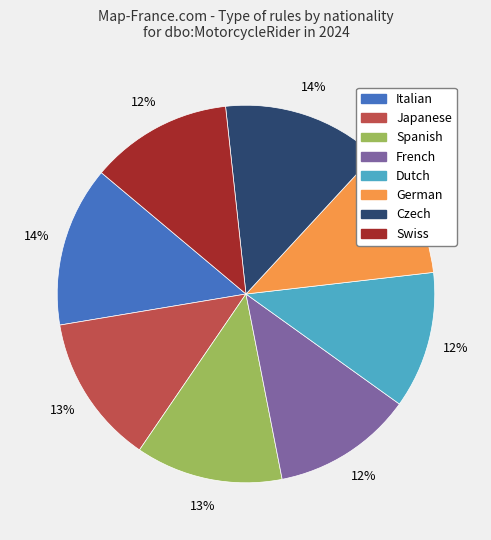

To the nearest percent, what is the average slice percentage?

12%